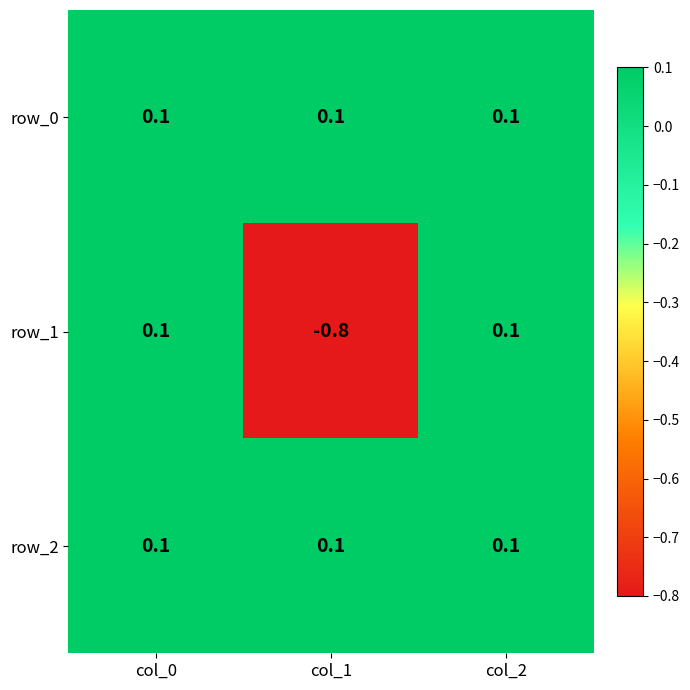

Reading left to right, extract all data points from this chart.

row_0: 0.1	0.1	0.1
row_1: 0.1	-0.8	0.1
row_2: 0.1	0.1	0.1